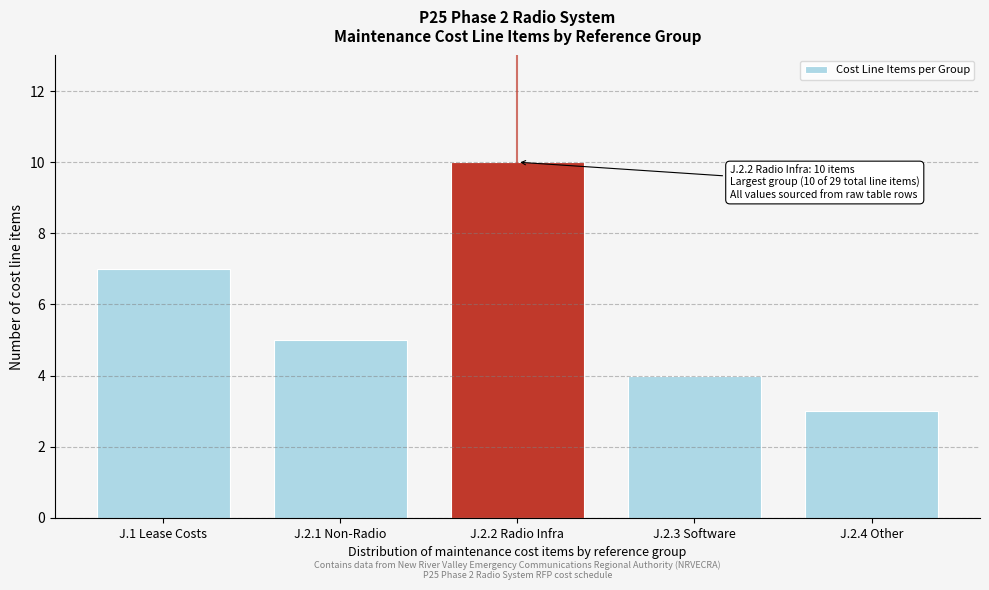

Reading left to right, what are all the values shown in this chart?

7	5	10	4	3